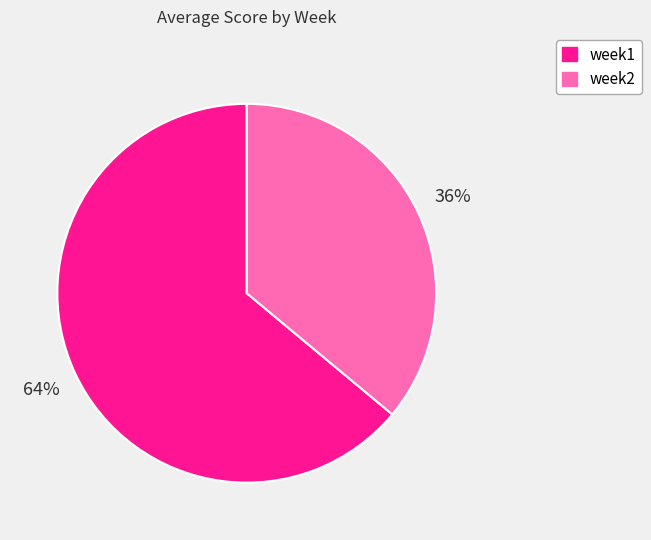

What is the majority slice?

week1